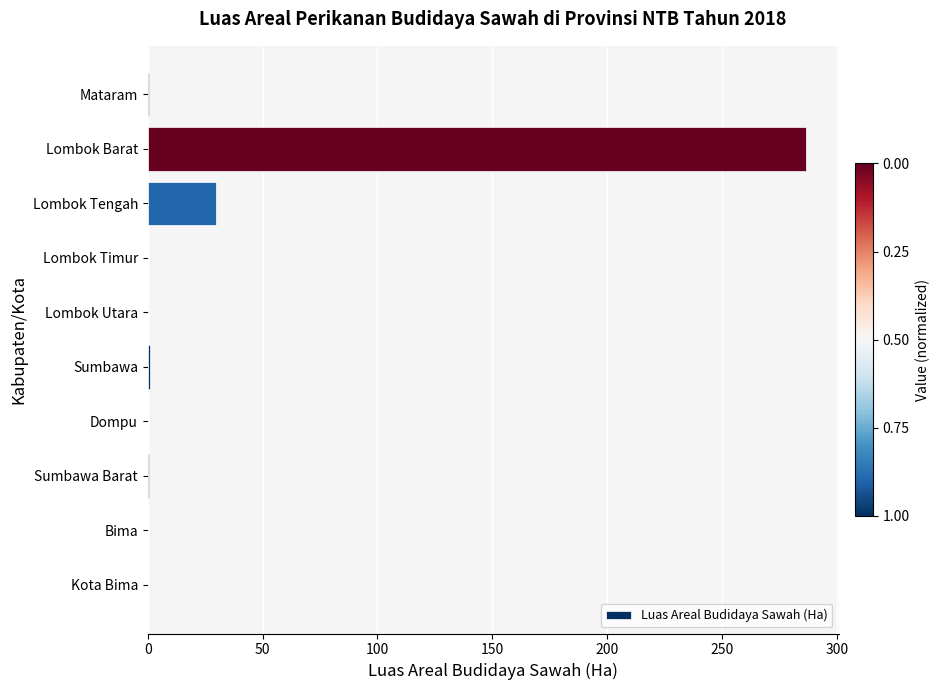

What is the maximum value shown in the chart?

286.4